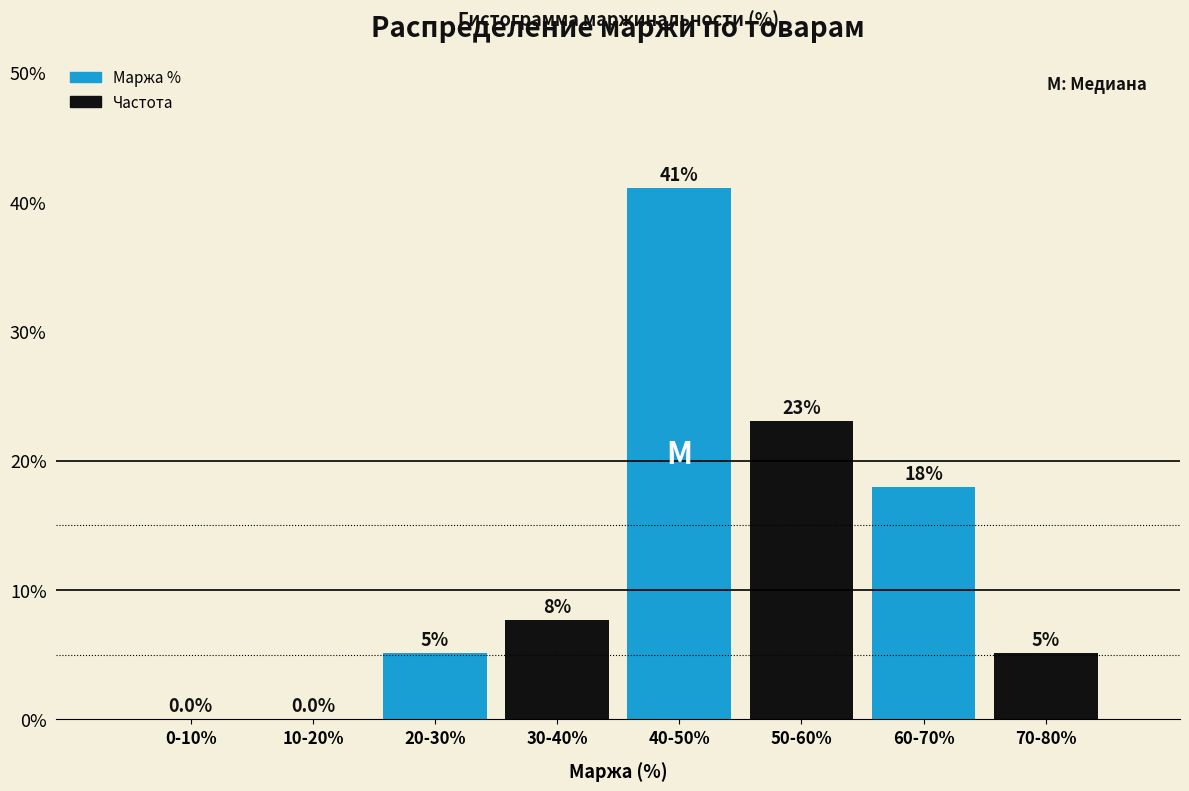

Is it true that the value at 40-50% is 8.3?

False